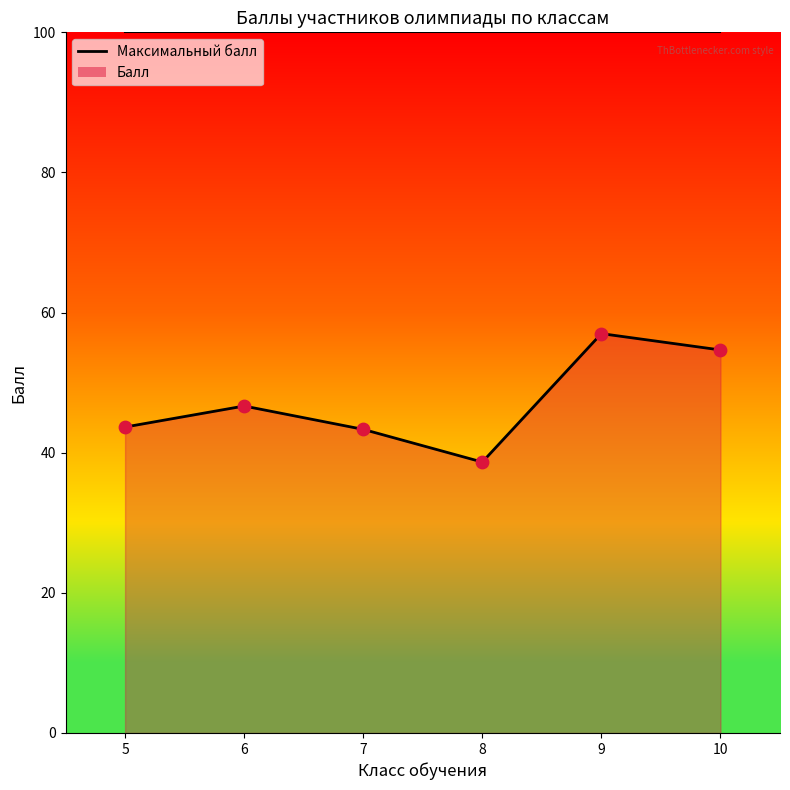

What are all the series names shown in the legend?

Балл, Максимальный балл